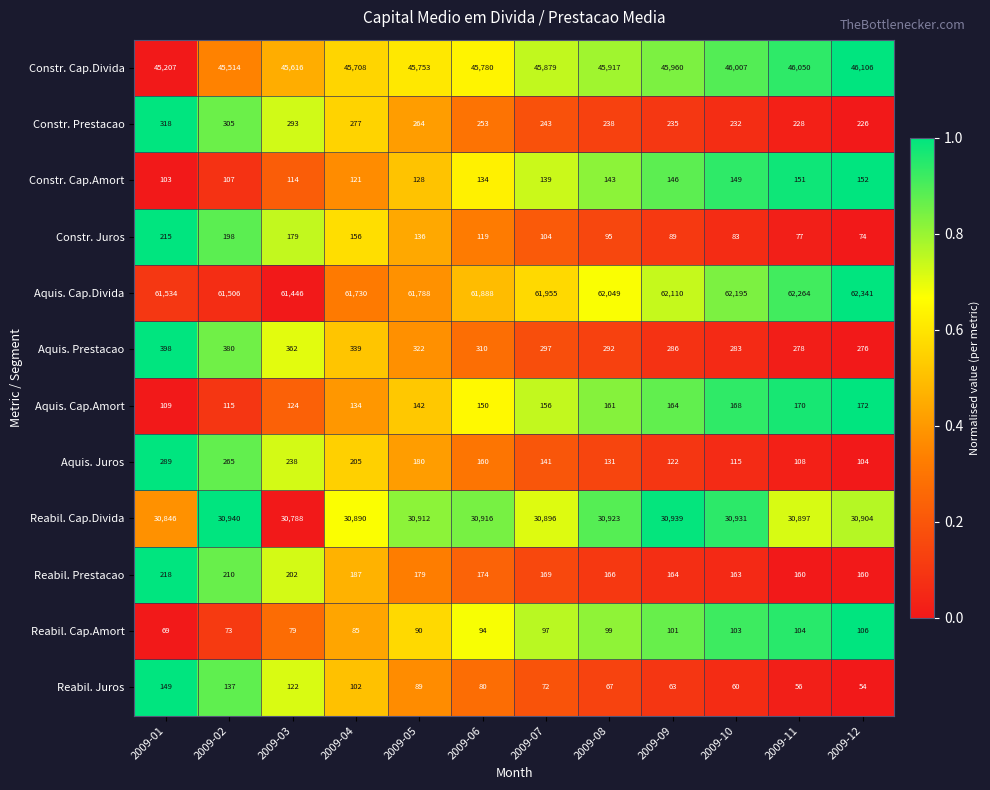

At which category does the chart reach its minimum across all series?

2009-12